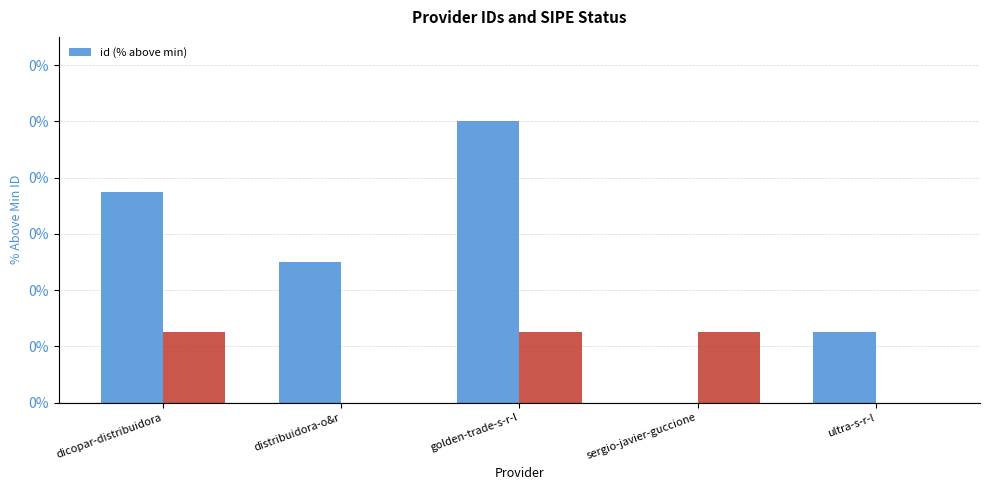

Which has a higher value, sergio-javier-guccione or distribuidora-o&r?

distribuidora-o&r